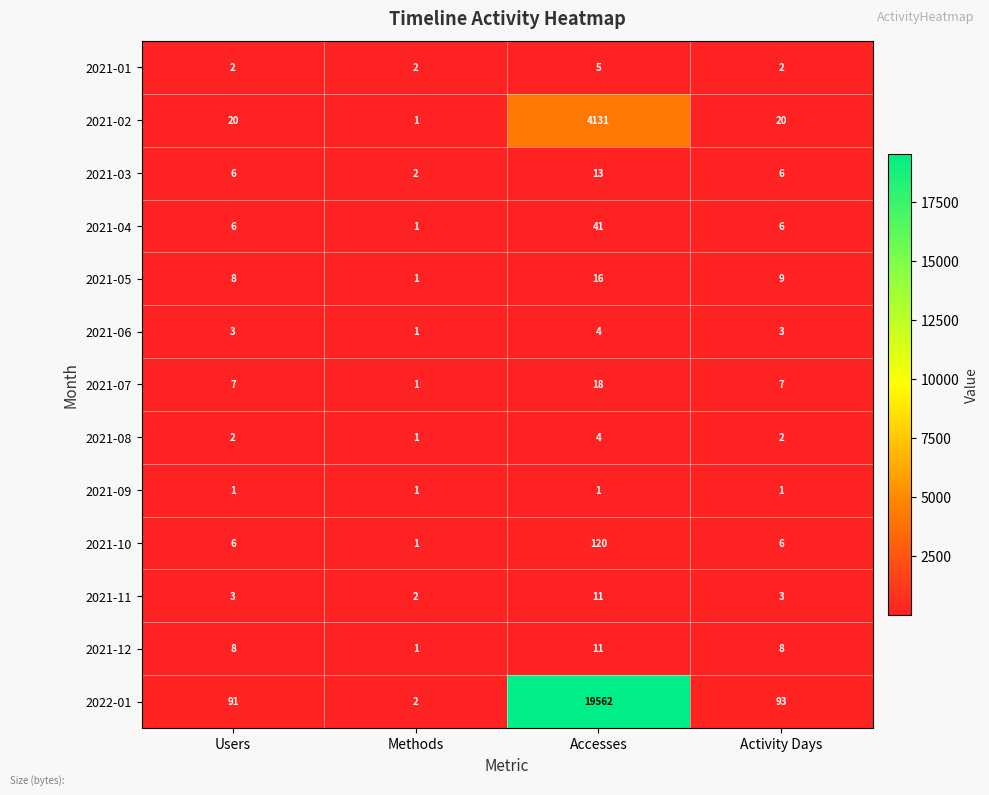

Which series has the largest total across all categories?

2022-01